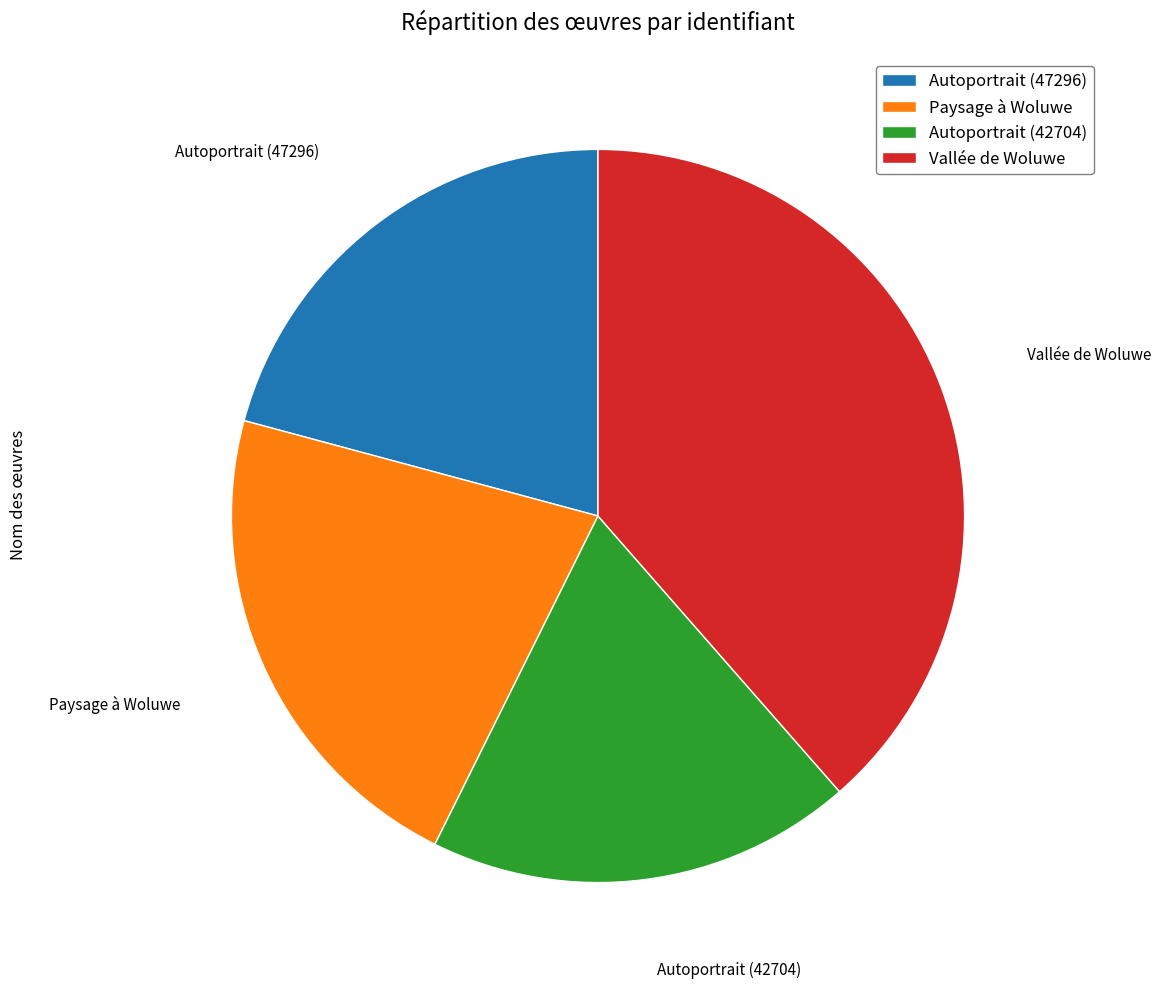

What is the ratio of the value at Autoportrait (47296) to the value at Autoportrait (42704)?

1.1